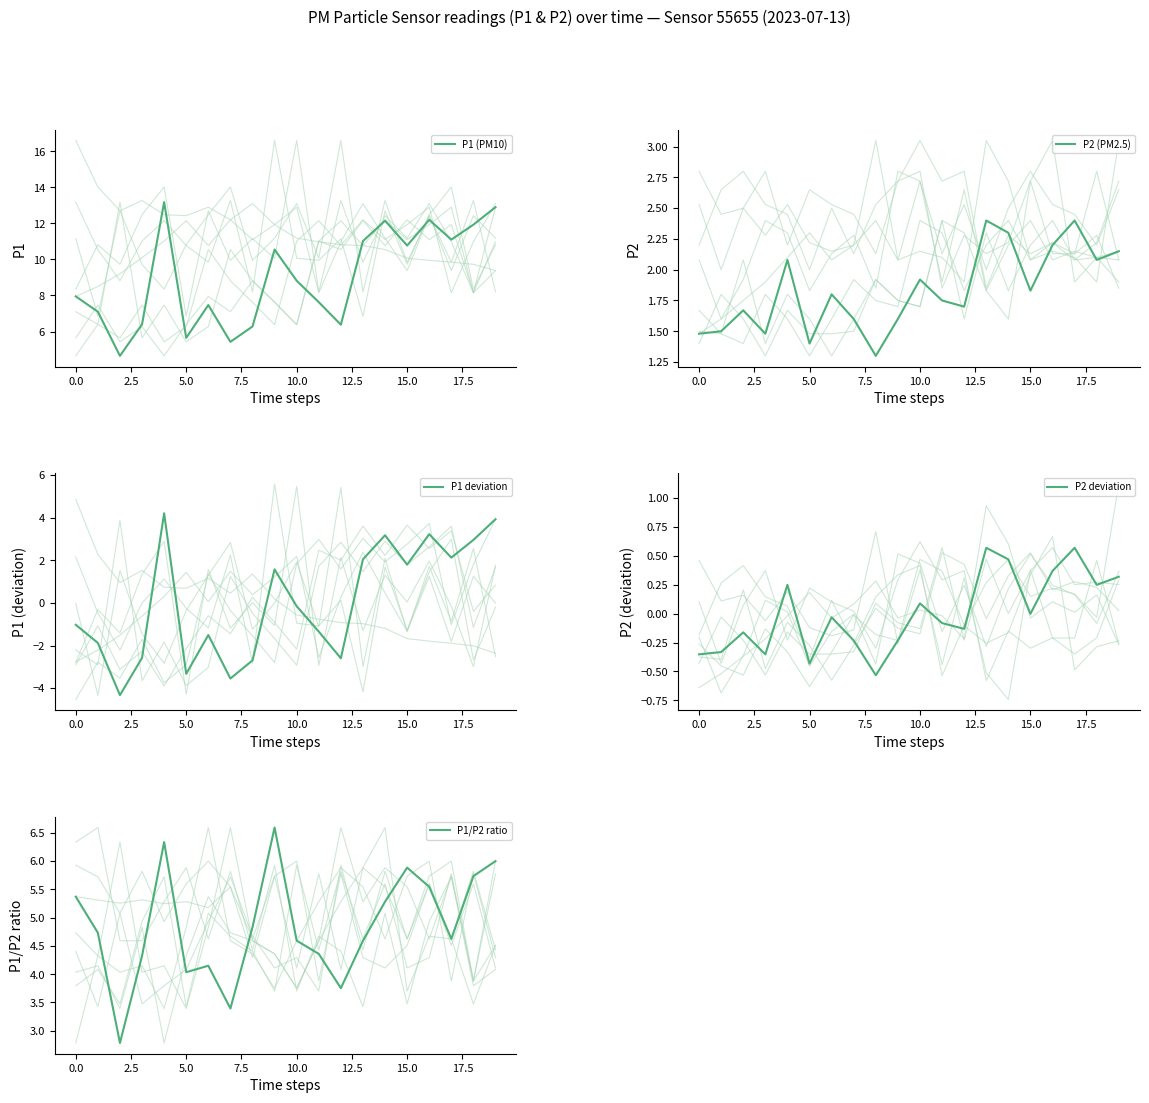

What is the lowest value of the P2 (PM2.5) series?

1.3